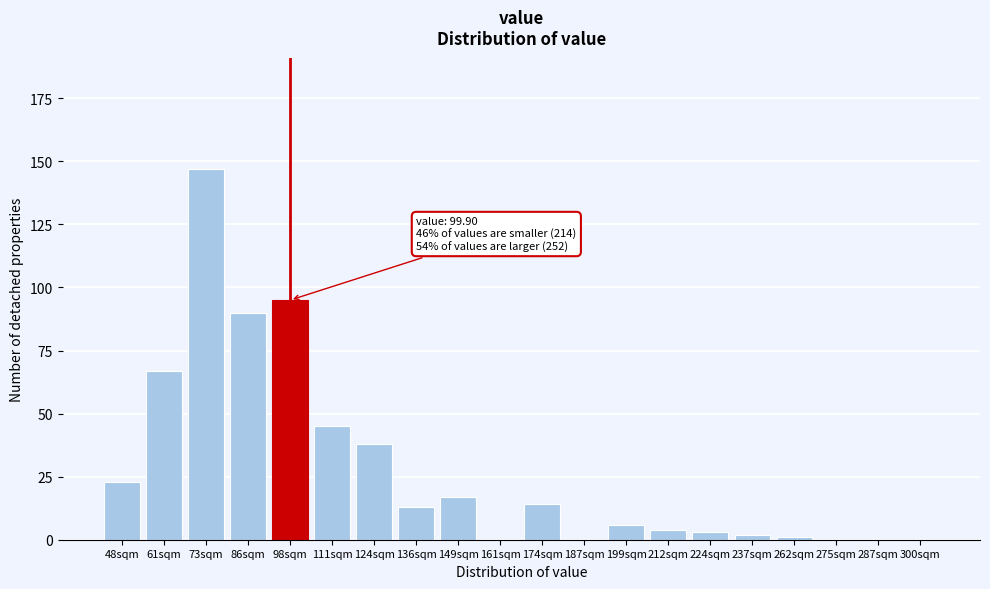

Reading left to right, transcribe all the data shown in this chart.

48sqm=23	61sqm=67	73sqm=147	86sqm=90	98sqm=95	111sqm=45	124sqm=38	136sqm=13	149sqm=17	161sqm=0	174sqm=14	187sqm=0	199sqm=6	212sqm=4	224sqm=3	237sqm=2	262sqm=1	275sqm=0	287sqm=0	300sqm=0